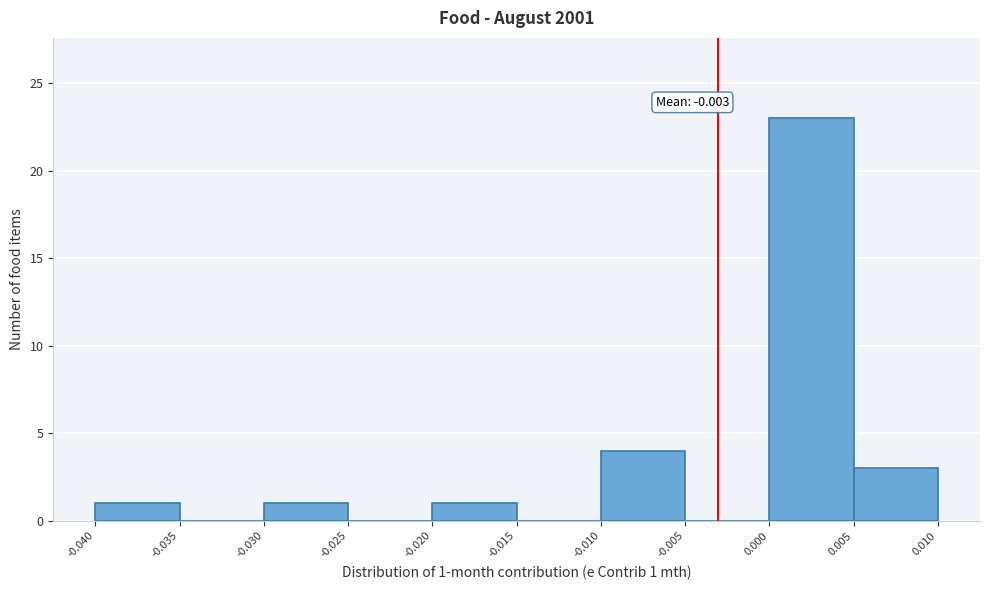

Over which range of the x-axis is the bar tallest?

0.000 to 0.005